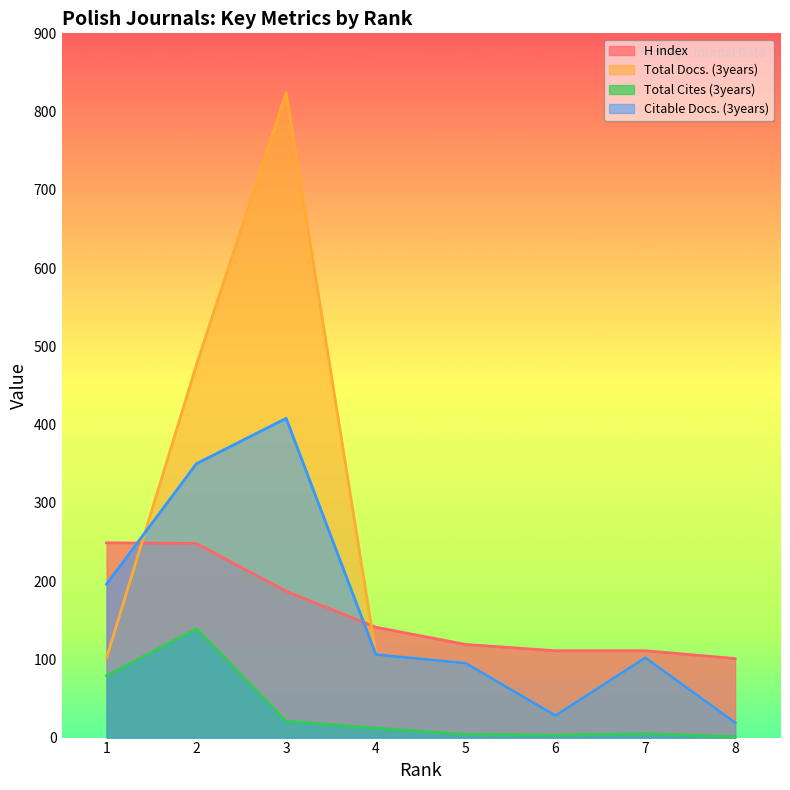

How many lines are shown in the chart?

4